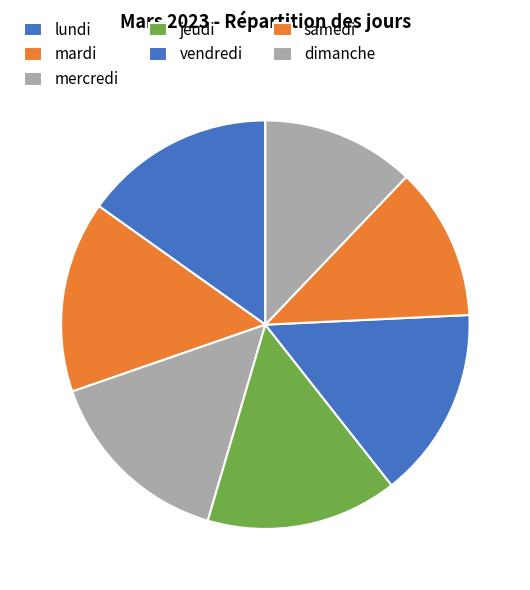

How many segments does this pie chart have?

7